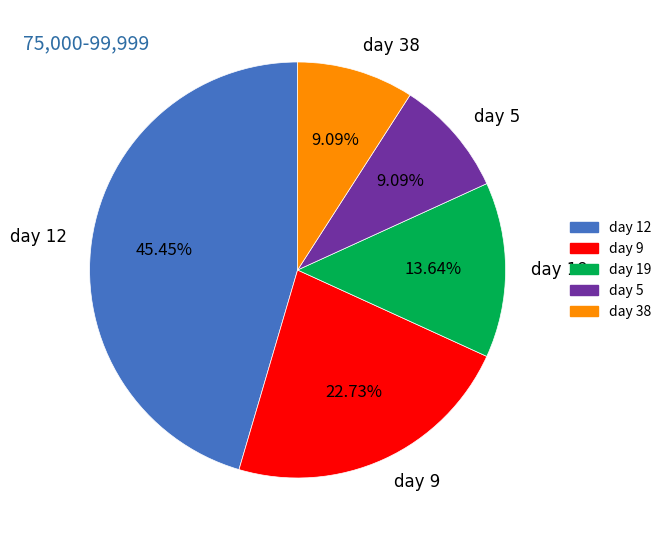

Which category has the biggest portion of the pie?

day 12